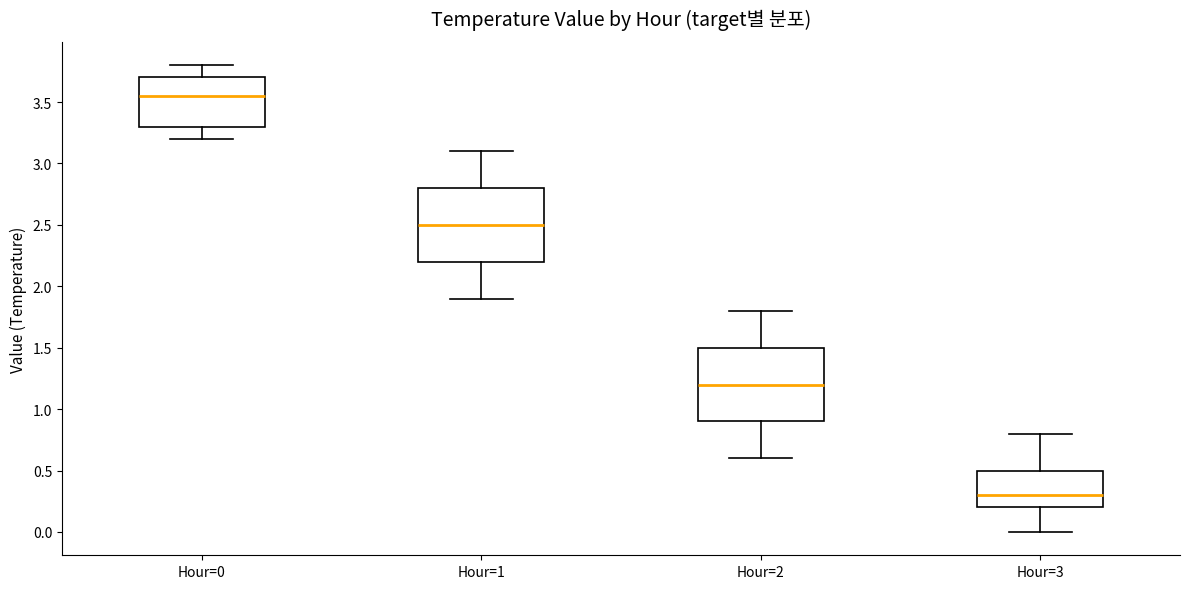

Which box's median line is the lowest?

Hour=3